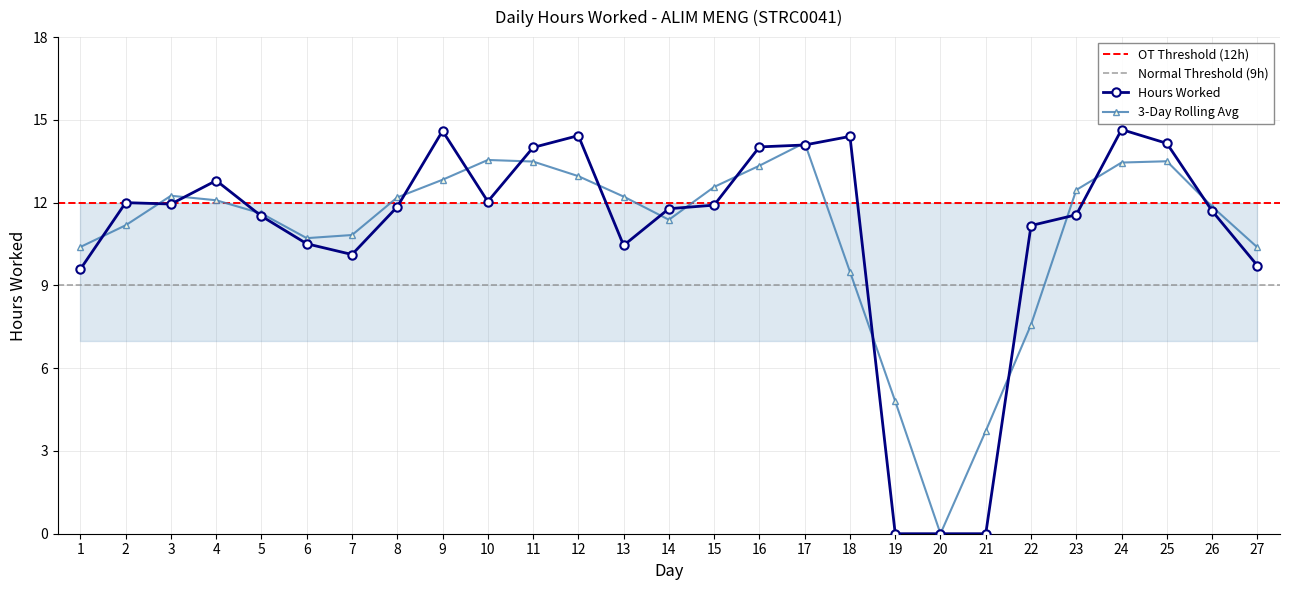

Is this an area chart (filled region under the line)?

No